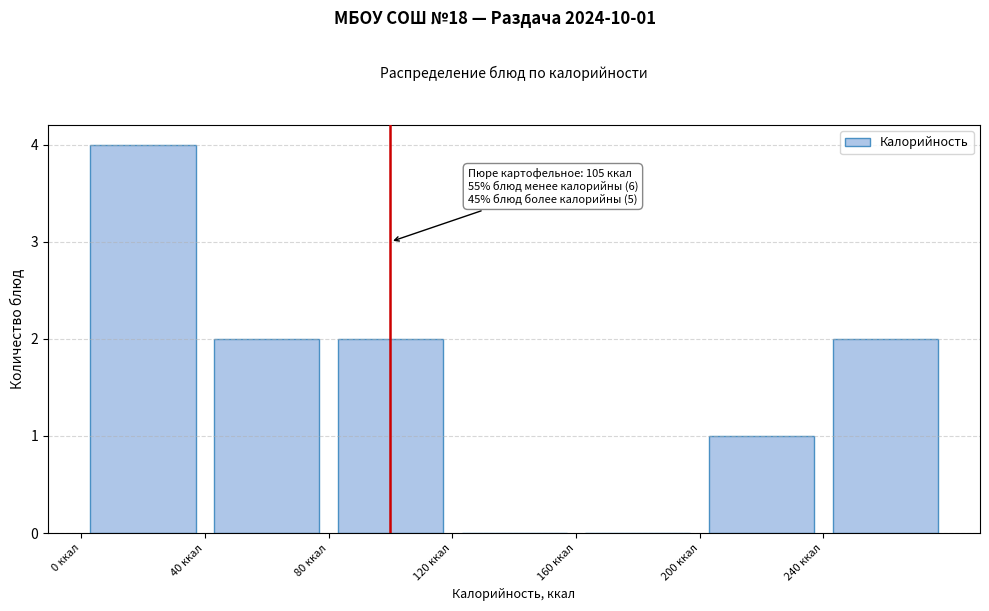

Which range on the x-axis has the tallest bar?

0 to 40